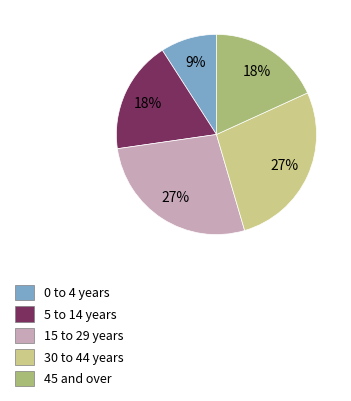

Count the number of slices in the pie.

5